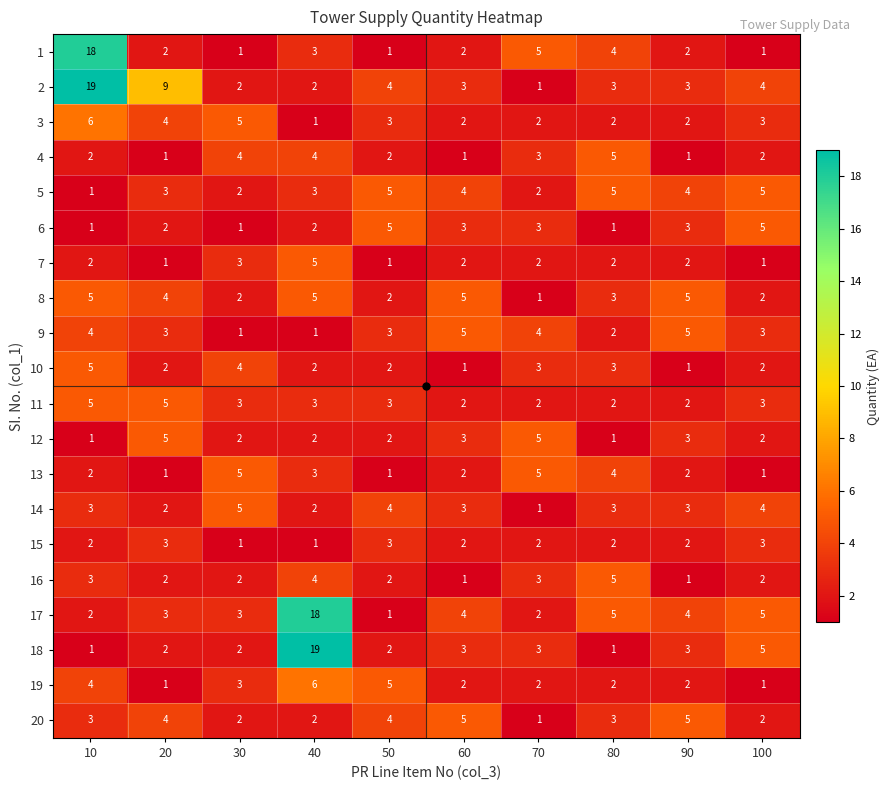

At which label does 11 first exceed 3?

10